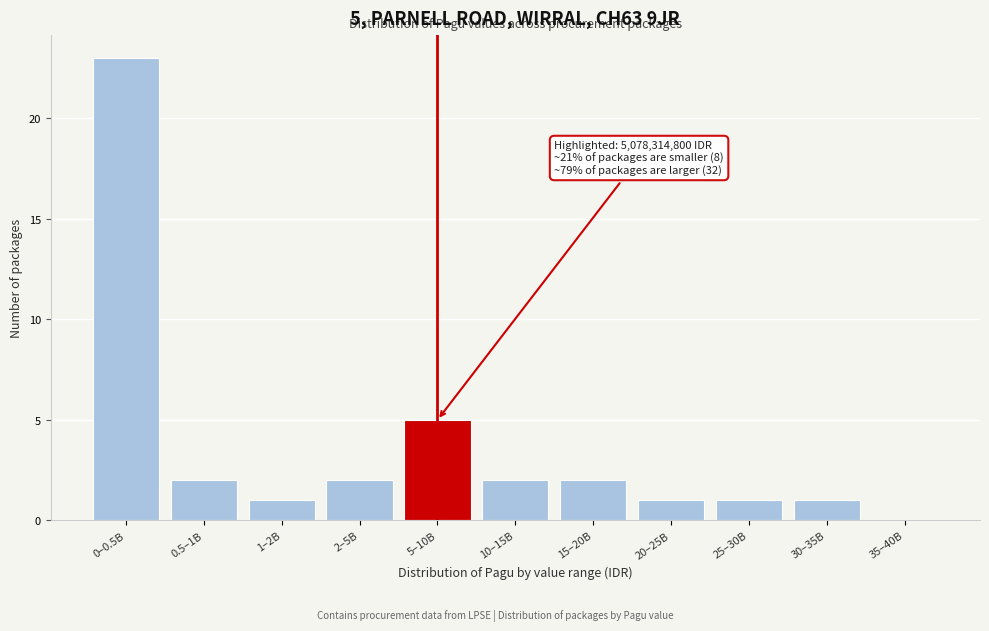

Reading left to right, list all the values displayed in this chart.

0–0.5B=23	0.5–1B=2	1–2B=1	2–5B=2	5–10B=5	10–15B=2	15–20B=2	20–25B=1	25–30B=1	30–35B=1	35–40B=0